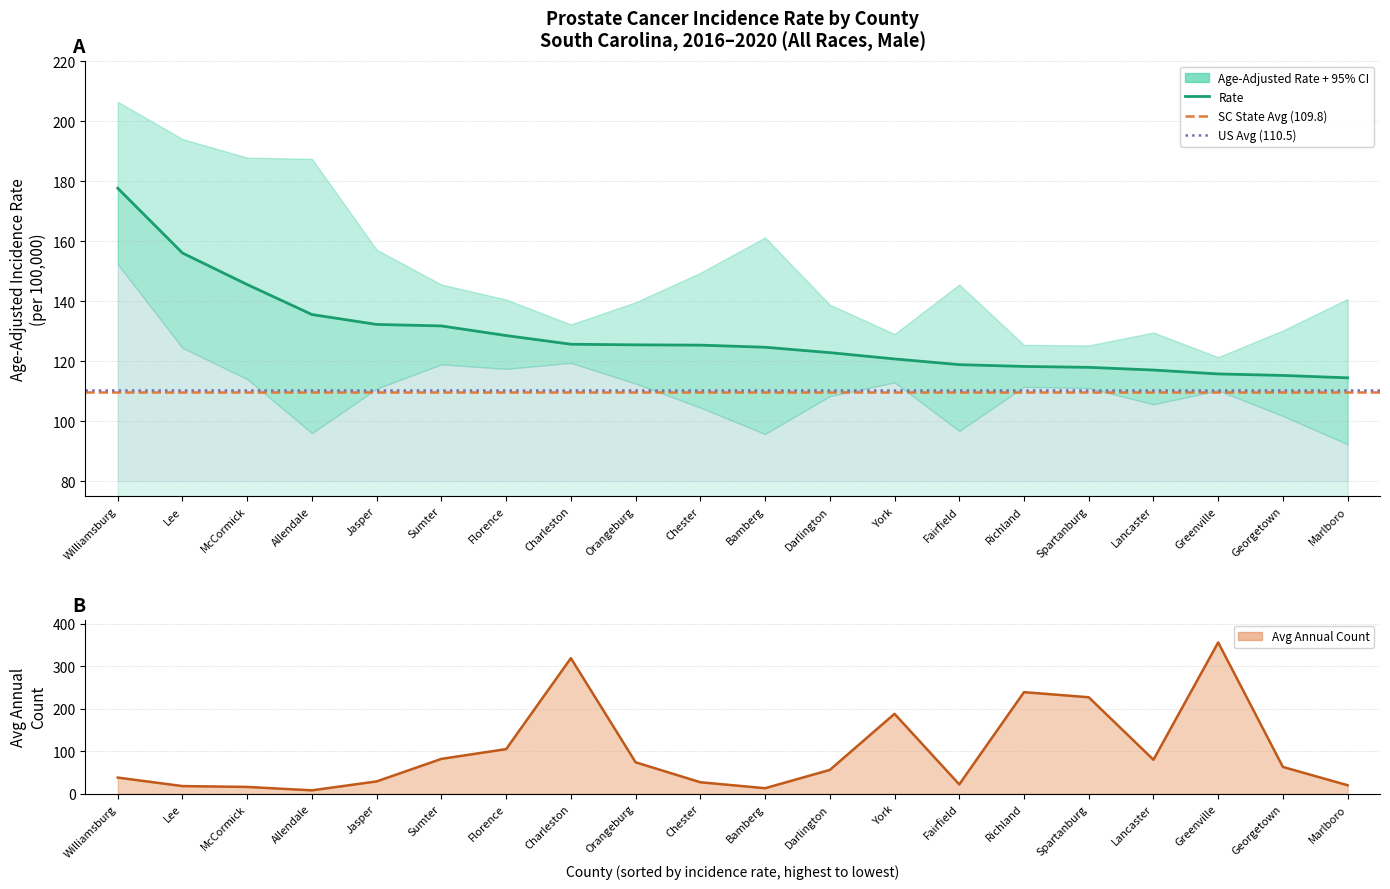

What is the label of the 18th point from the left?

Greenville